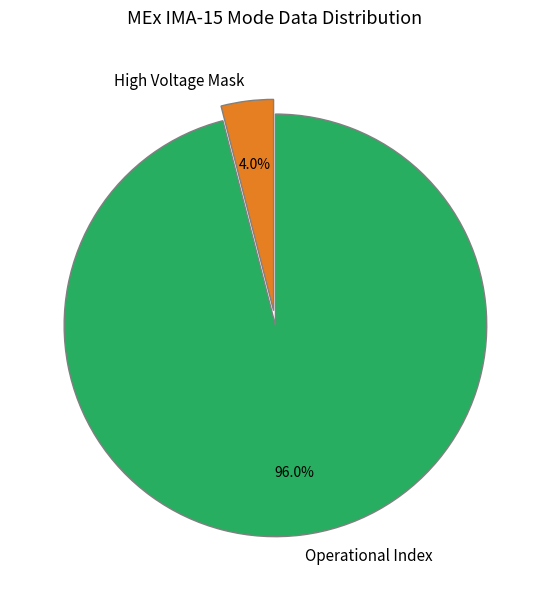

How many slices are in this pie chart?

2